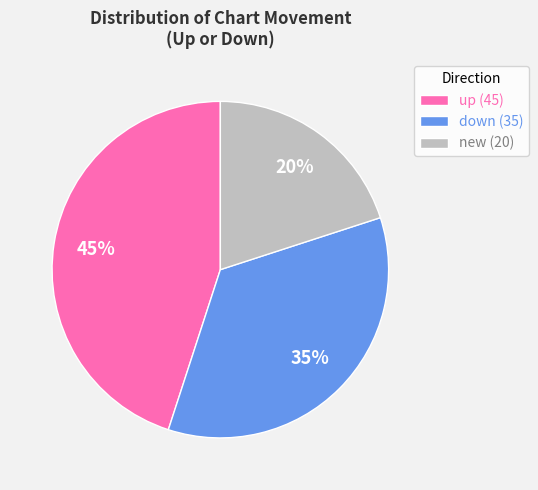

What is the ratio of the value at new (20) to the value at up (45)?

0.4